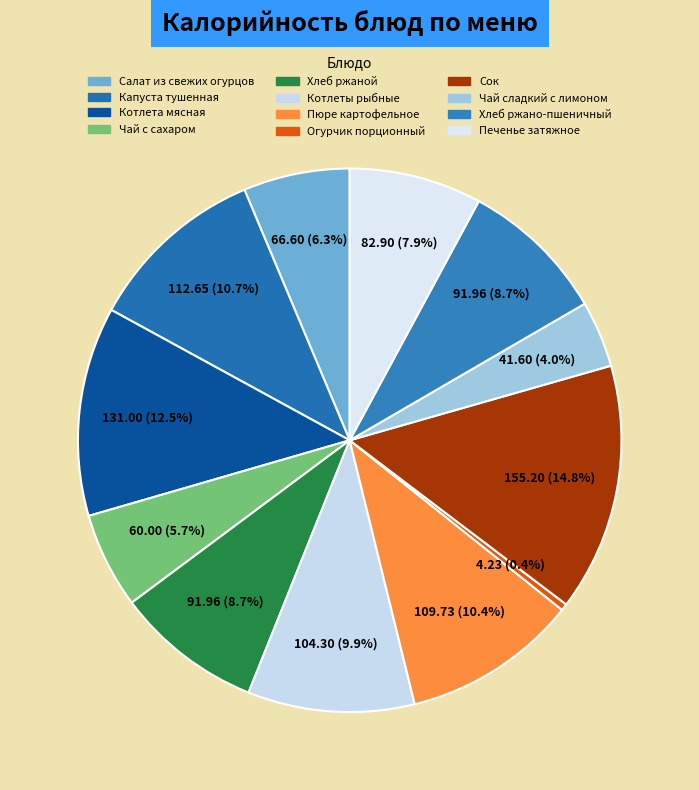

How many slices are in this pie chart?

12